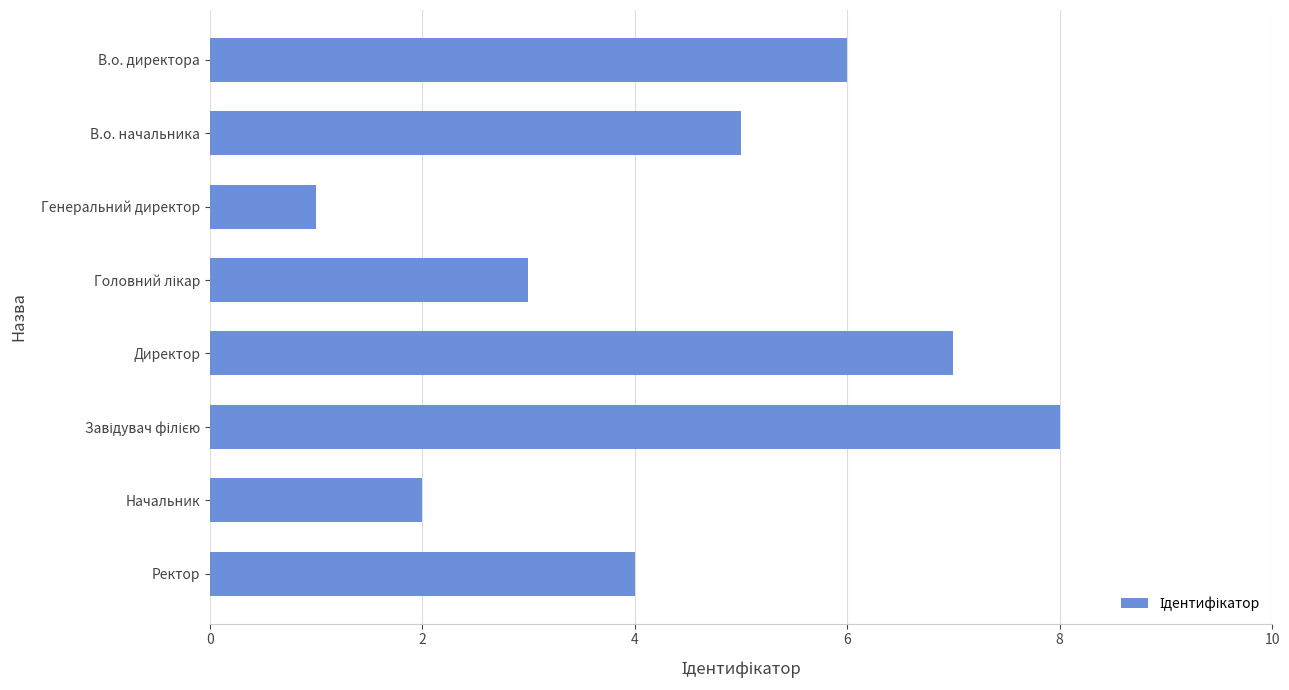

What is the difference between the maximum and second lowest values?

6